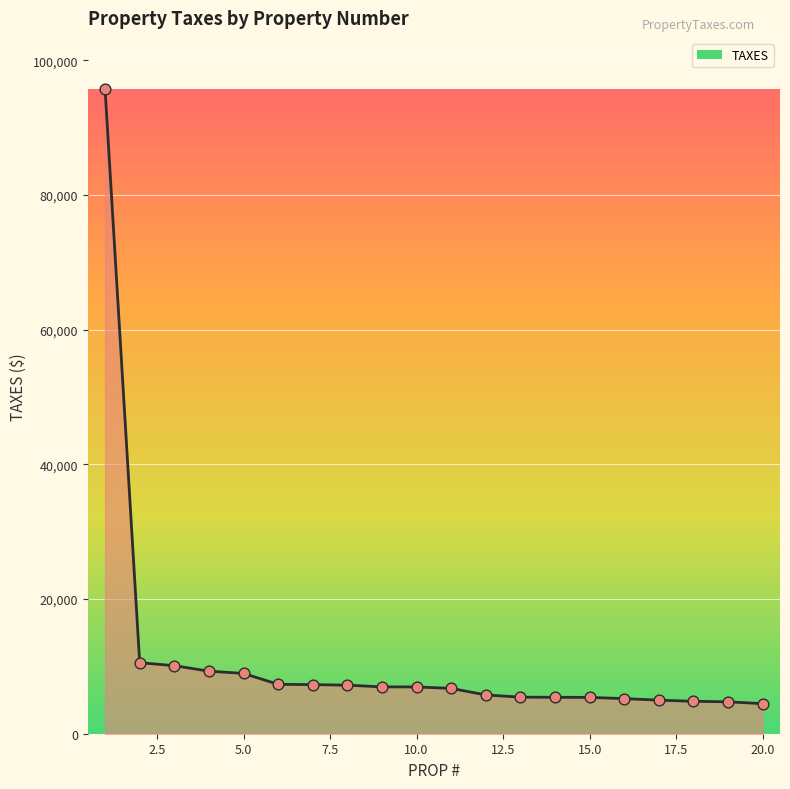

What is the smallest value displayed?

4460.9